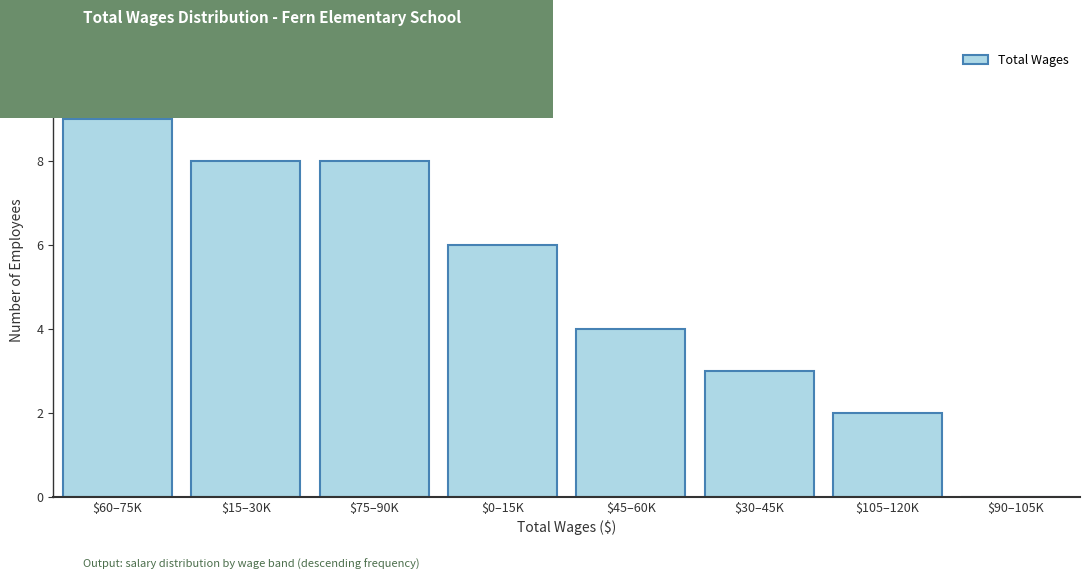

What is the approximate value at $15–30K?

8